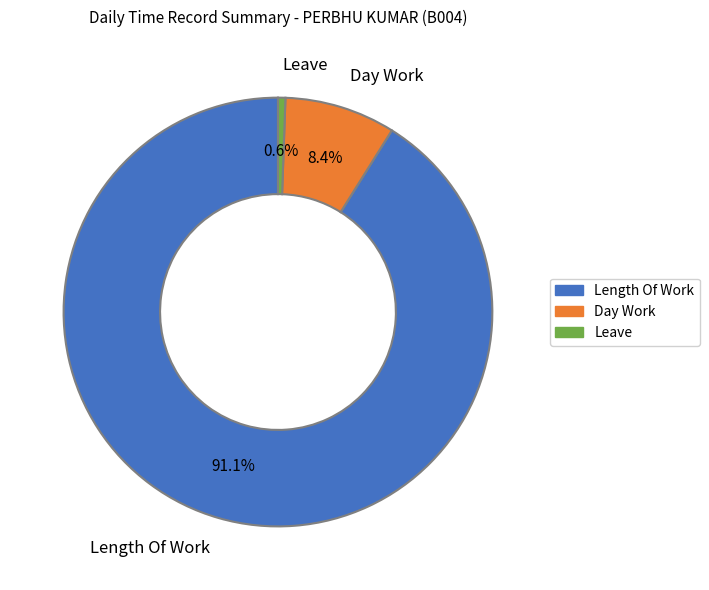

Is it true that Day Work is 8% of the pie?

True